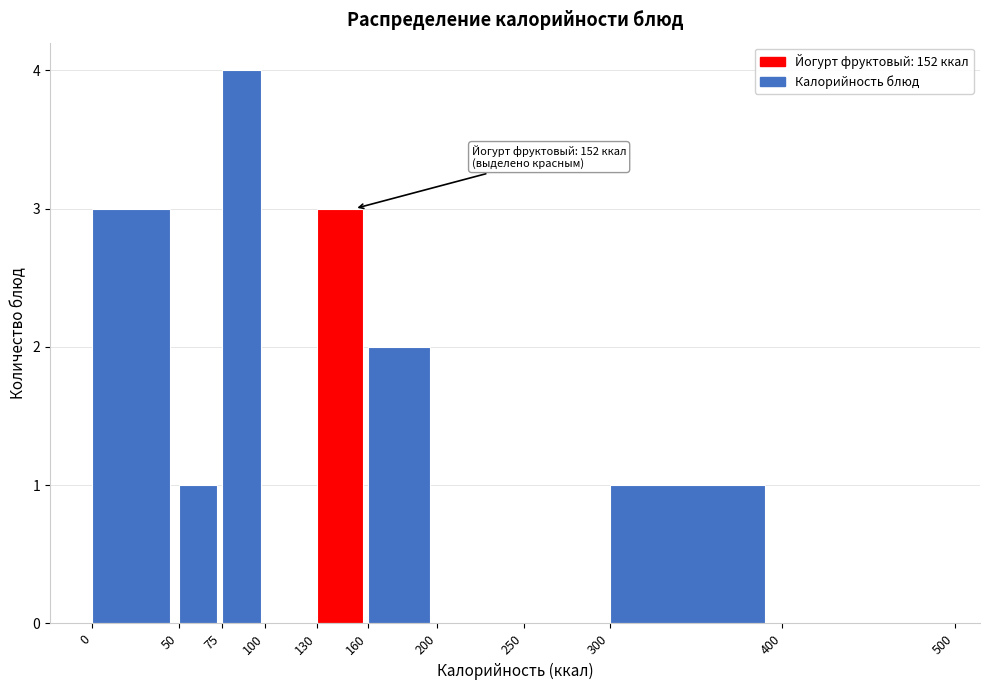

Over which range of the x-axis is the bar tallest?

75 to 100